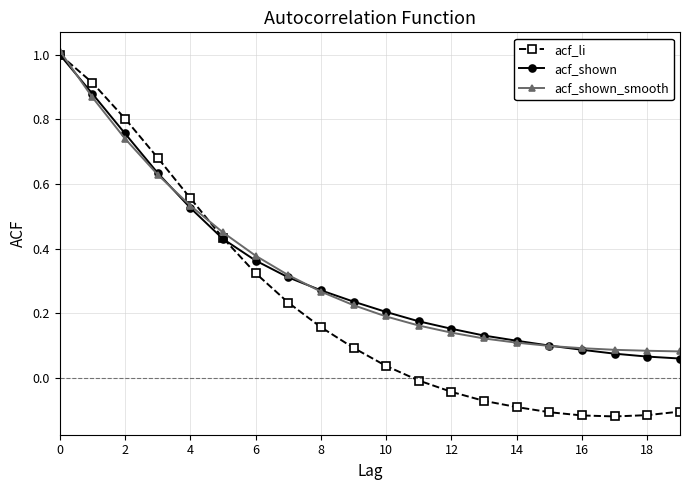

What is the value of the acf_li point at the 1st from the left?

1.0